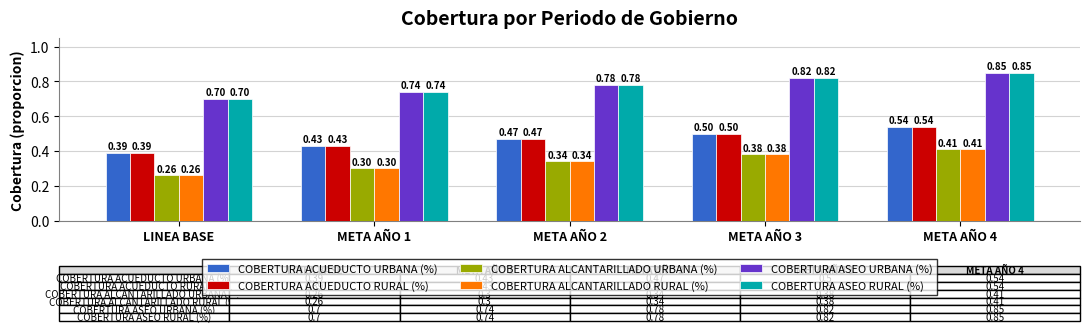

At which category does the chart reach its minimum across all series?

LINEA BASE